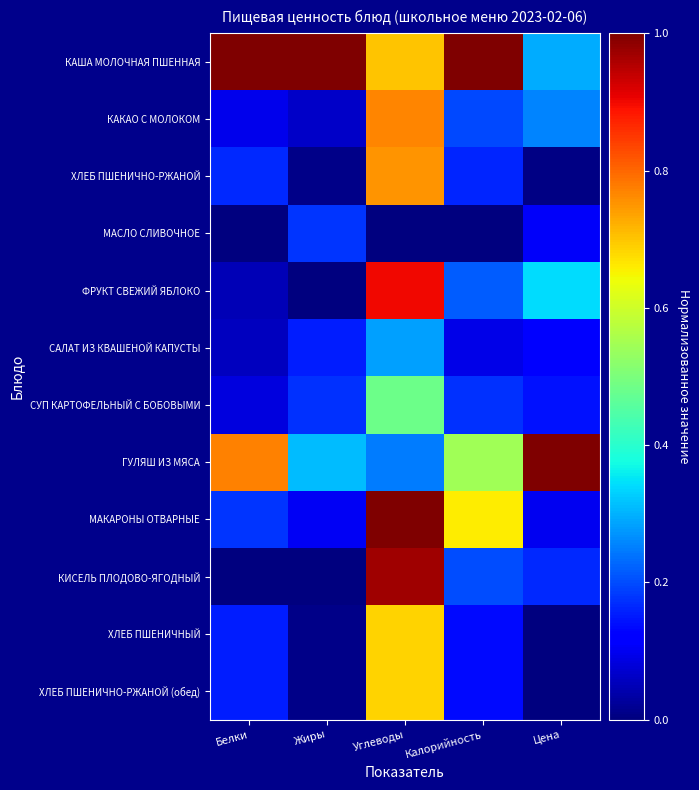

Which series has the largest total across all categories?

КАША МОЛОЧНАЯ ПШЕННАЯ